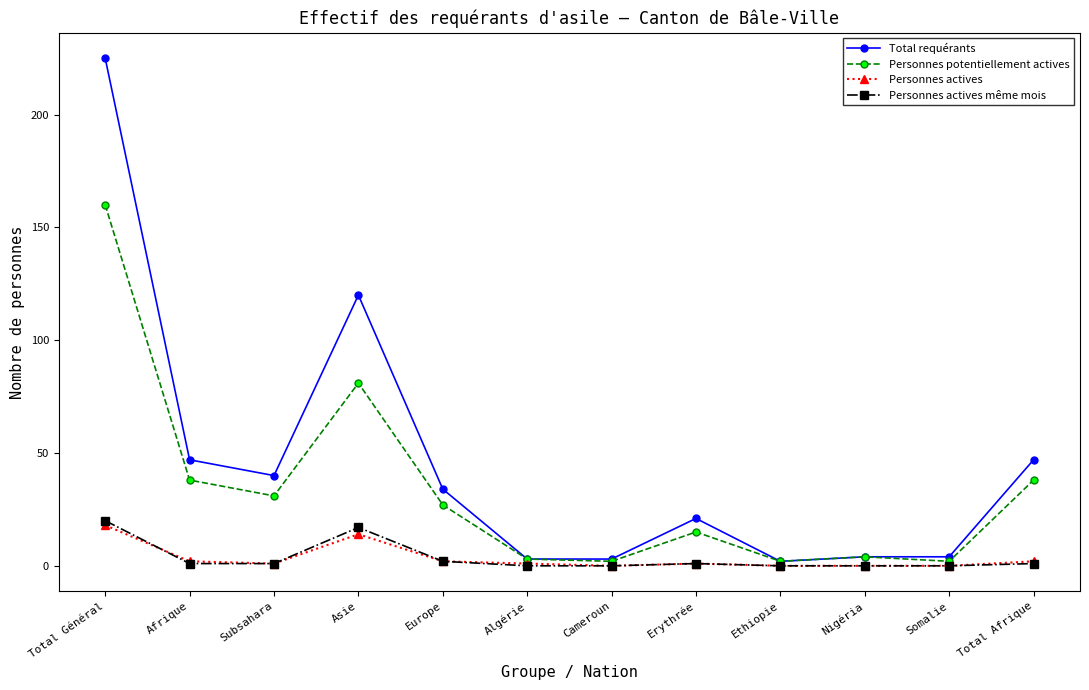

Reading left to right, transcribe all the data shown in this chart.

Total requérants: Total Général=225	Afrique=47	Subsahara=40	Asie=120	Europe=34	Algérie=3	Cameroun=3	Erythrée=21	Ethiopie=2	Nigéria=4	Somalie=4	Total Afrique=47
Personnes potentiellement actives: Total Général=160	Afrique=38	Subsahara=31	Asie=81	Europe=27	Algérie=3	Cameroun=2	Erythrée=15	Ethiopie=2	Nigéria=4	Somalie=2	Total Afrique=38
Personnes actives: Total Général=18	Afrique=2	Subsahara=1	Asie=14	Europe=2	Algérie=1	Cameroun=0	Erythrée=1	Ethiopie=0	Nigéria=0	Somalie=0	Total Afrique=2
Personnes actives même mois: Total Général=20	Afrique=1	Subsahara=1	Asie=17	Europe=2	Algérie=0	Cameroun=0	Erythrée=1	Ethiopie=0	Nigéria=0	Somalie=0	Total Afrique=1